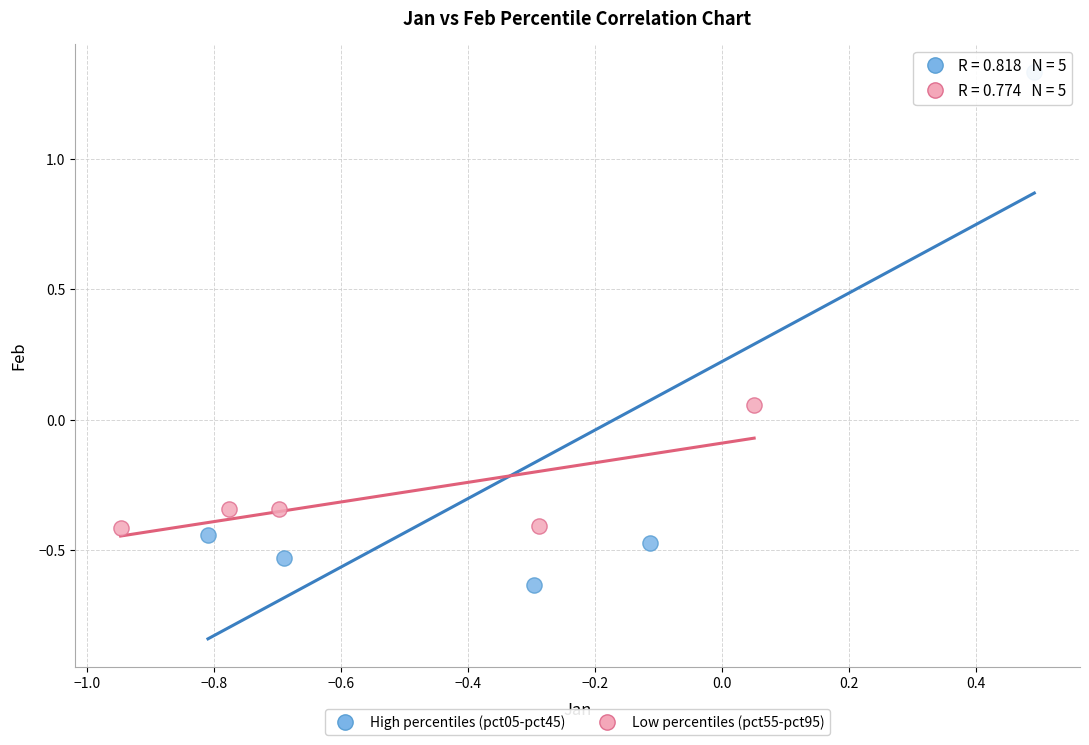

Which series contains the highest Y value?

High percentiles (pct05-pct45)